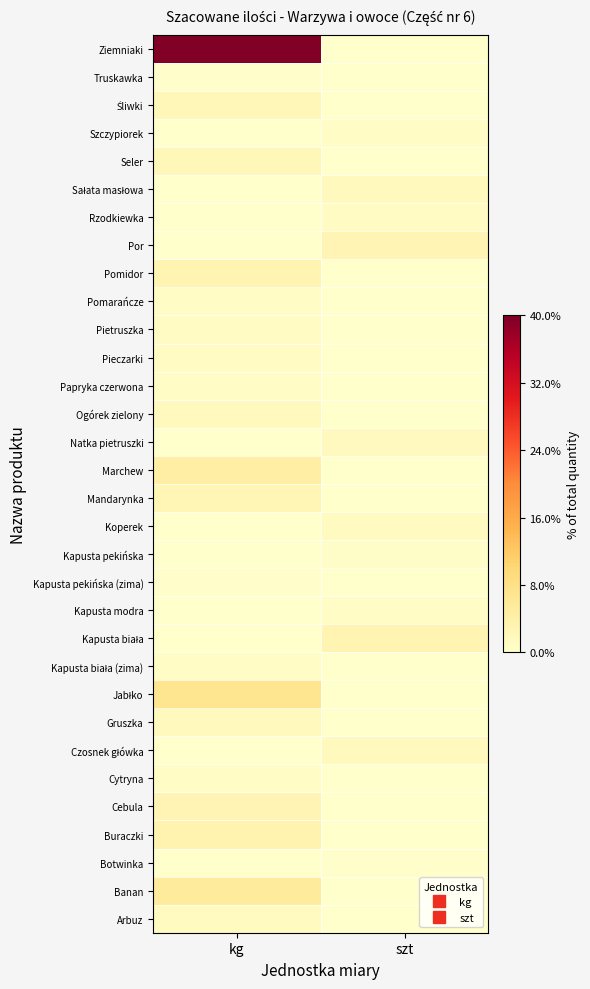

At how many categories does at least one series exceed 39?

1